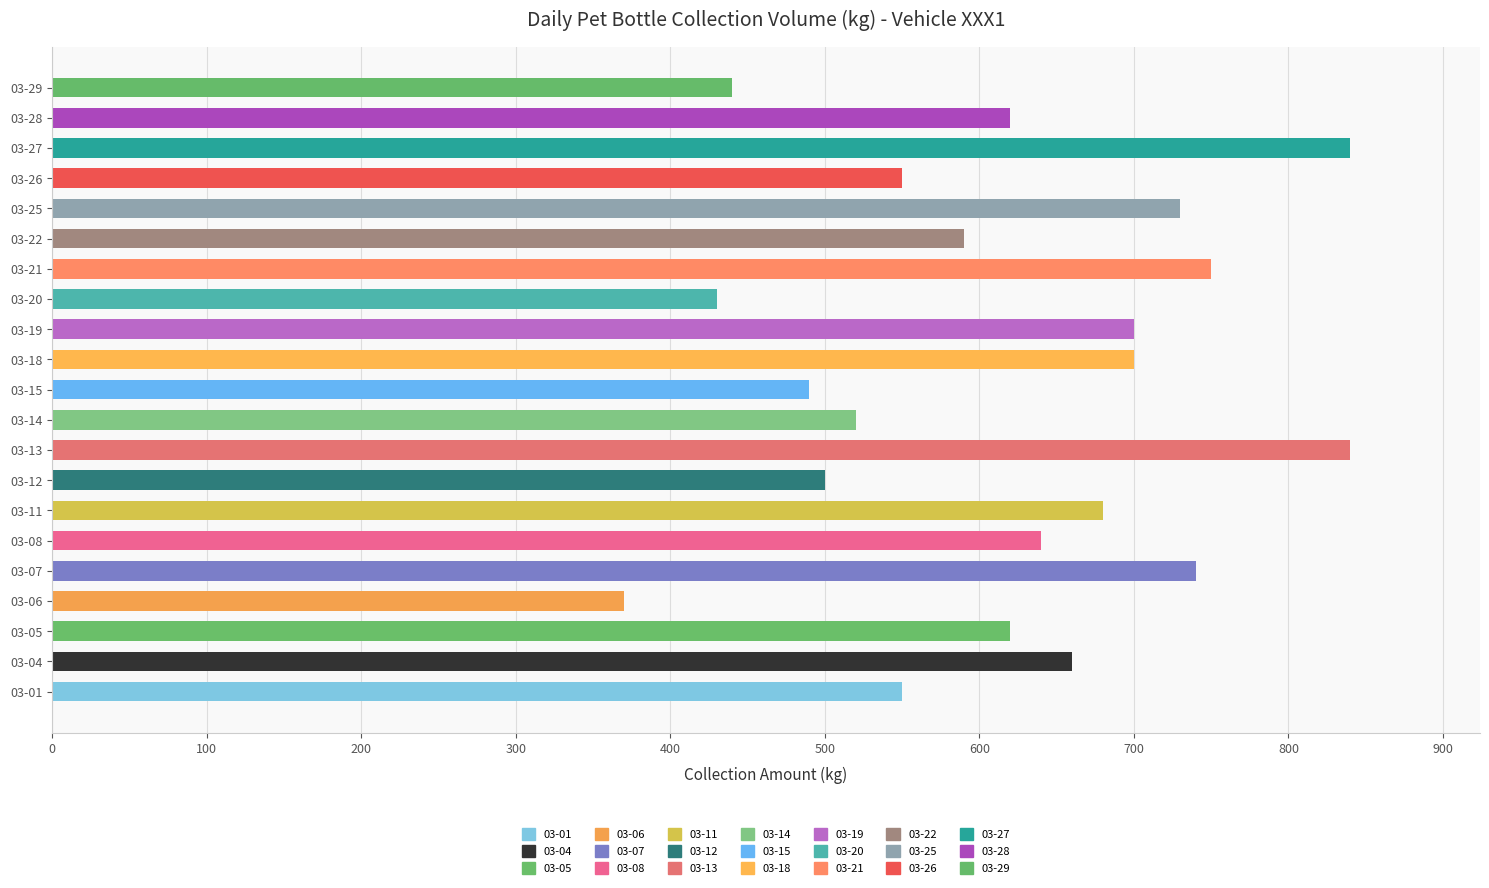

List the labels in order of value, largest first.

2024-03-13, 2024-03-27, 2024-03-21, 2024-03-07, 2024-03-25, 2024-03-18, 2024-03-19, 2024-03-11, 2024-03-04, 2024-03-08, 2024-03-05, 2024-03-28, 2024-03-22, 2024-03-01, 2024-03-26, 2024-03-14, 2024-03-12, 2024-03-15, 2024-03-29, 2024-03-20, 2024-03-06